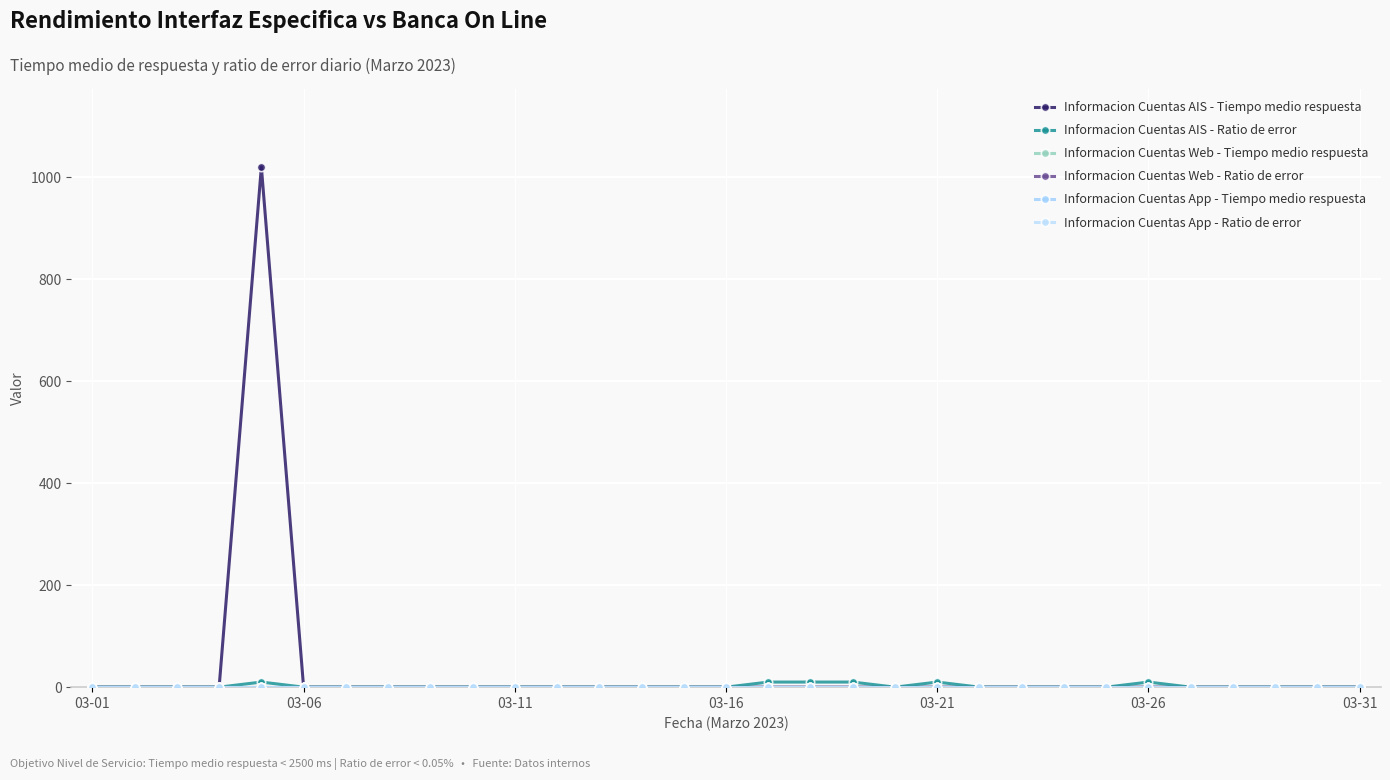

Which category has the highest value in the Informacion Cuentas AIS - Ratio de error series?

03-21